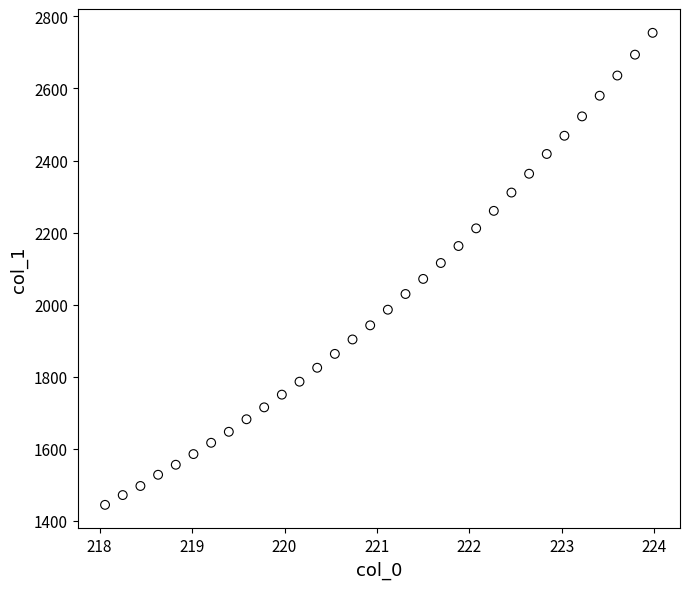

What is the range of Y values (max minus min)?

1309.1